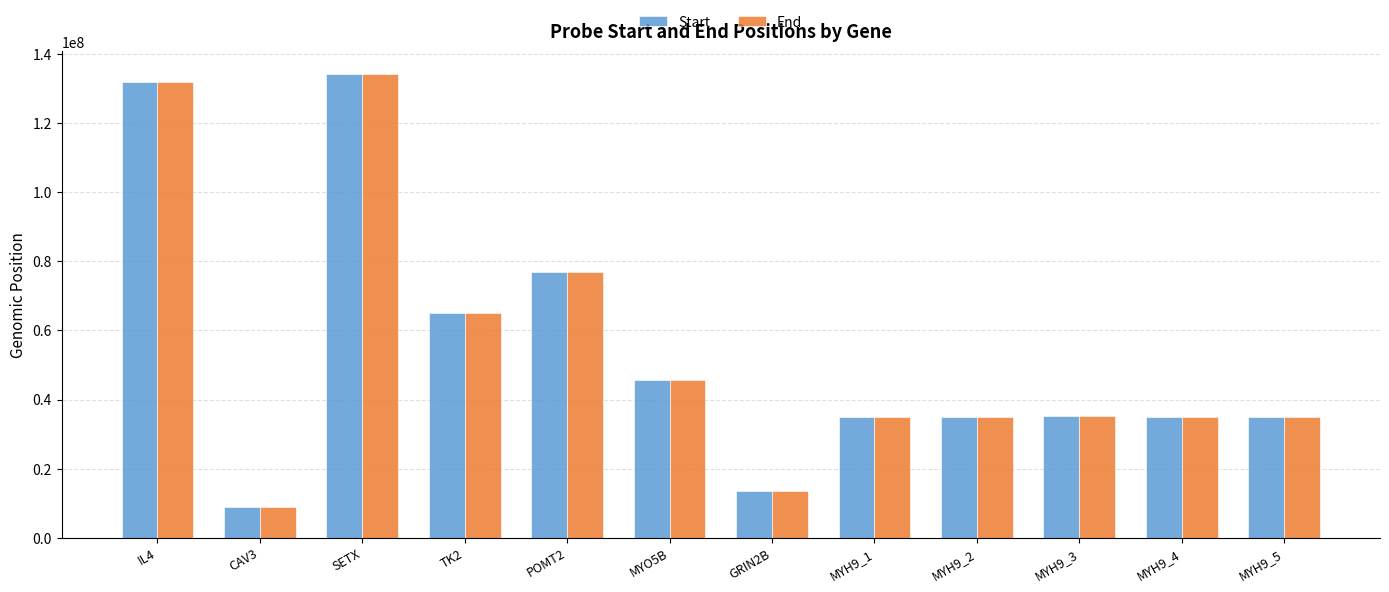

At which category does the chart reach its minimum across all series?

CAV3